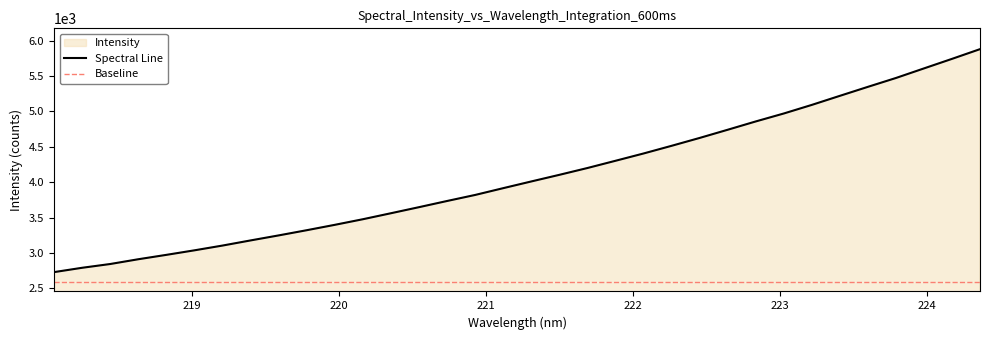

List the labels in order of value, smallest first.

218.0596, 218.2508, 218.442, 218.6332, 218.8244, 219.0156, 219.2067, 219.3979, 219.589, 219.7801, 219.9712, 220.1623, 220.3533, 220.5444, 220.7354, 220.9264, 221.1174, 221.3083, 221.4993, 221.6902, 221.8812, 222.0721, 222.263, 222.4538, 222.6447, 222.8355, 223.0264, 223.2172, 223.408, 223.5987, 223.7895, 223.9802, 224.1709, 224.3616